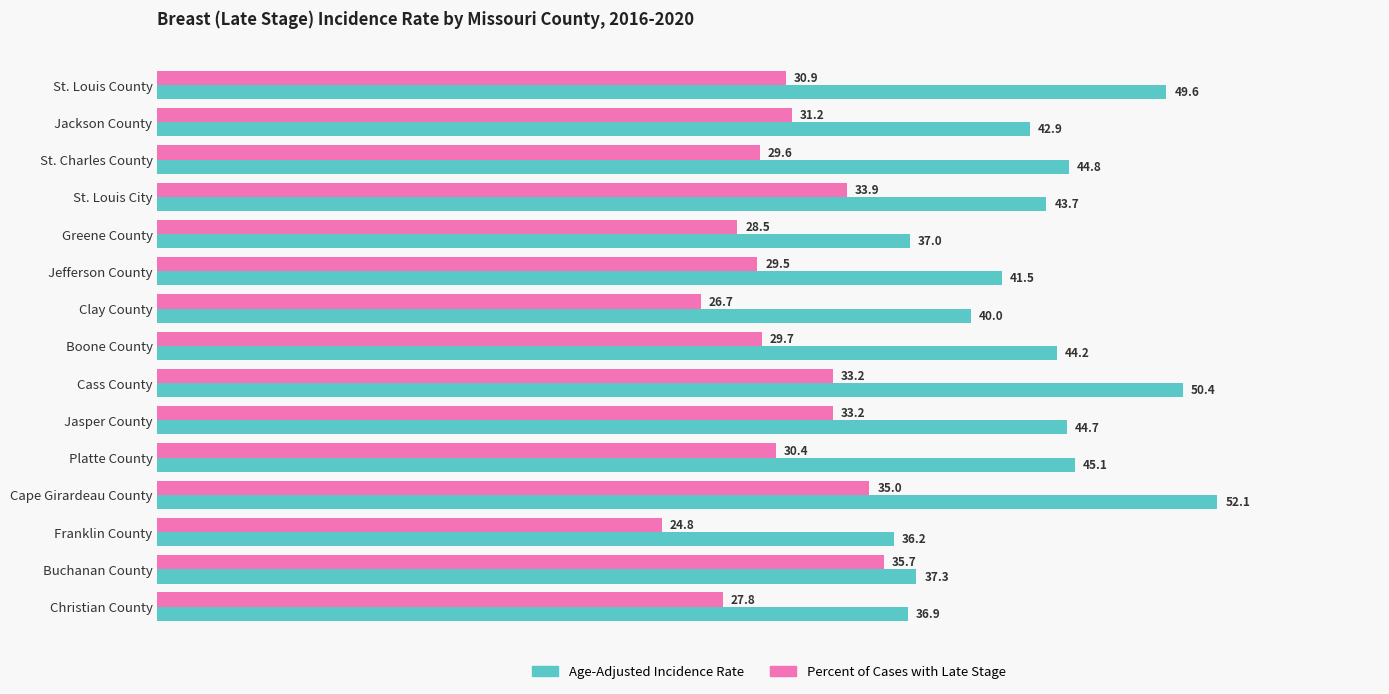

Is it true that Percent of Cases with Late Stage equals 29.7 at Boone County?

True